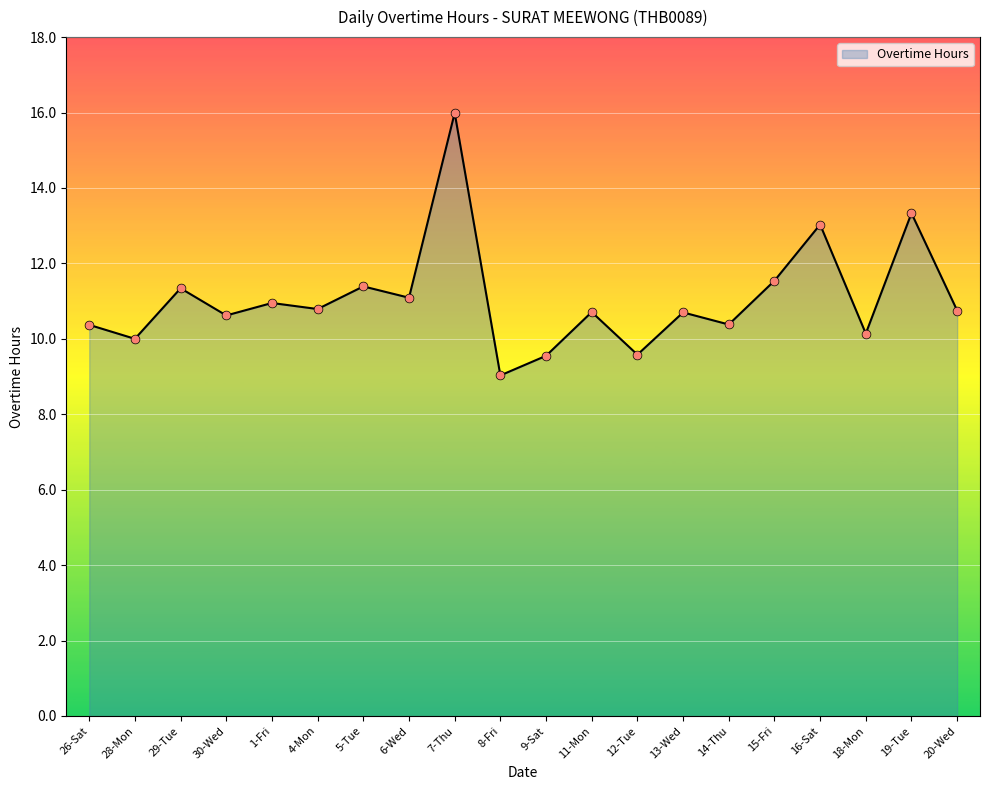

Between 20-Wed and 6-Wed, which is larger?

6-Wed